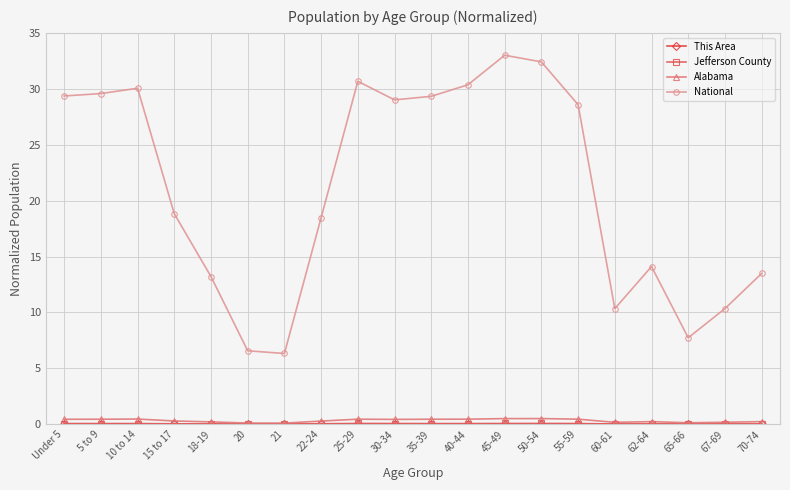

Which series changed the most between 18-19 and 22-24?

National